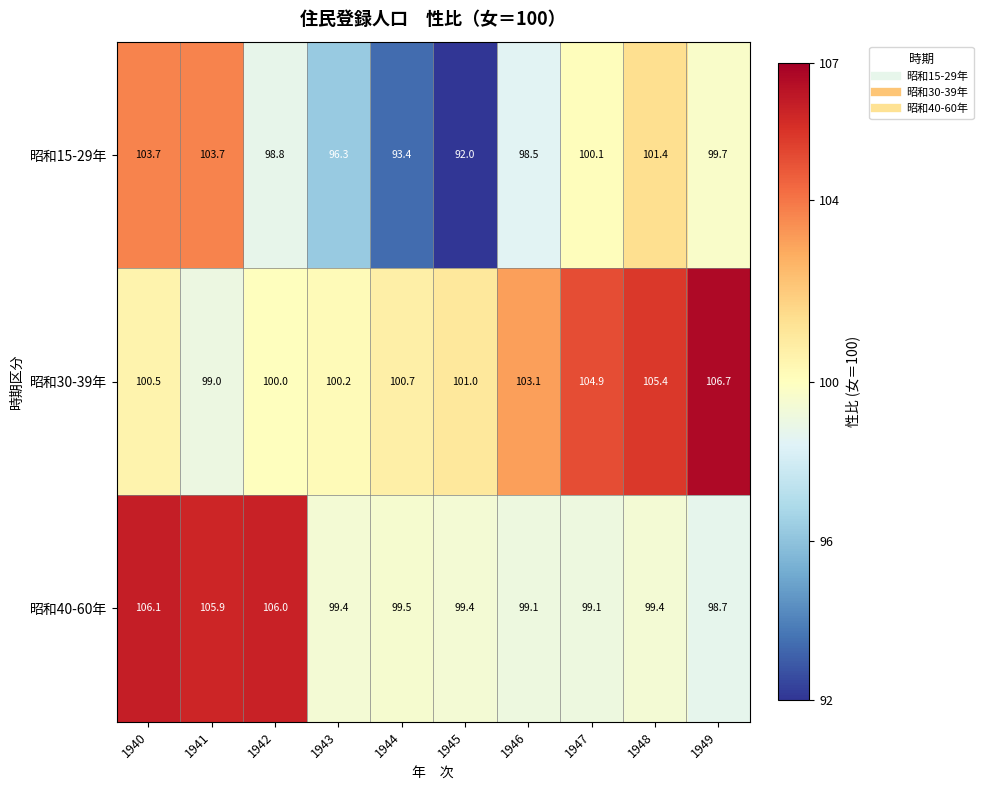

What is the difference between the maximum and second lowest values in the 昭和40-60年 series?

7.0